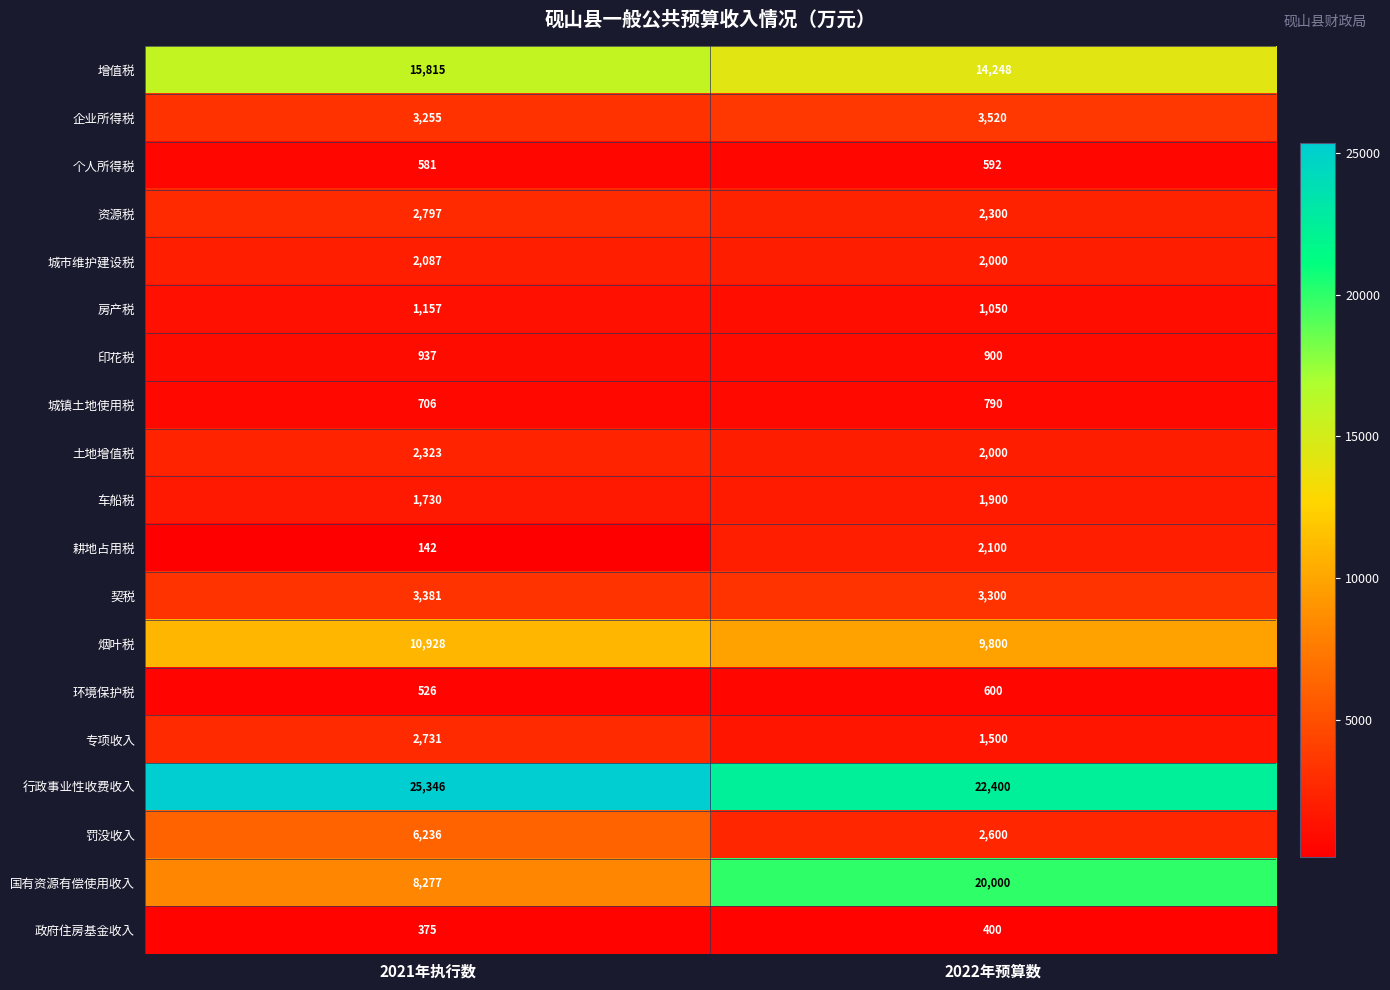

What value does the 土地增值税 series have at 2022年预算数, to the nearest 10?

2000